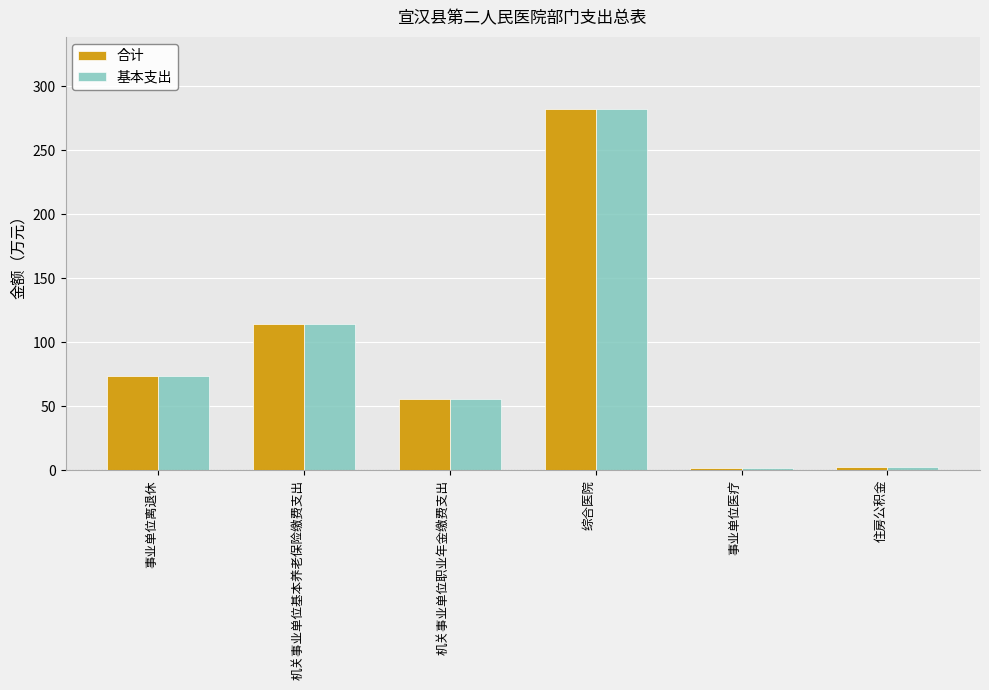

What is the difference between the maximum and minimum values in the 基本支出 series?

280.0